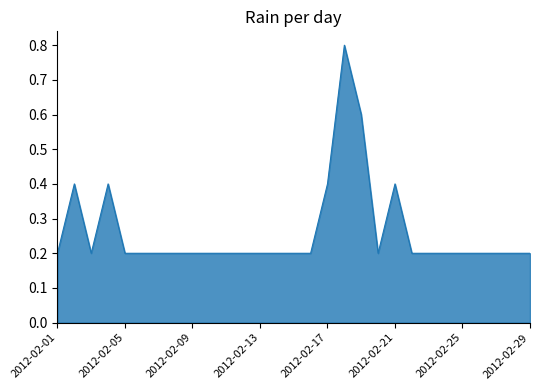

Does the chart have visible grid lines?

No